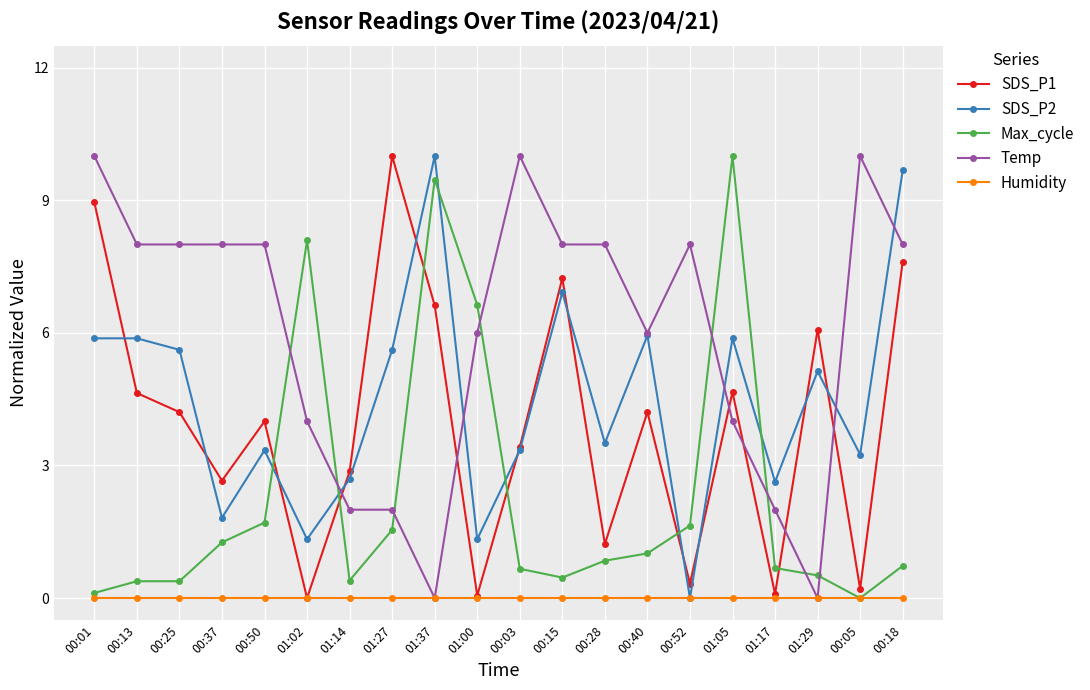

What is the maximum value for SDS_P2?

10.0